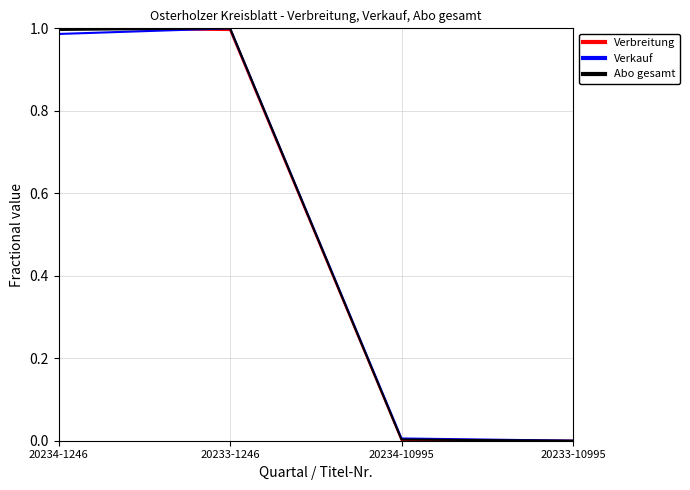

What are all the series names shown in the legend?

Verbreitung, Verkauf, Abo gesamt